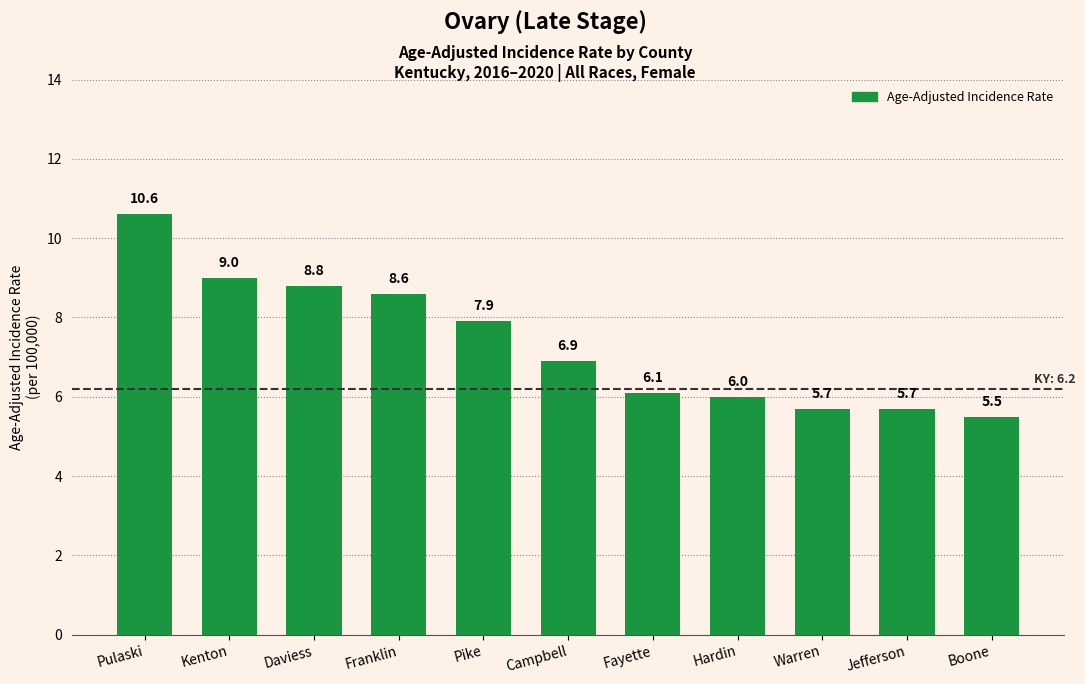

What is the difference between the values at Daviess and Hardin?

2.8